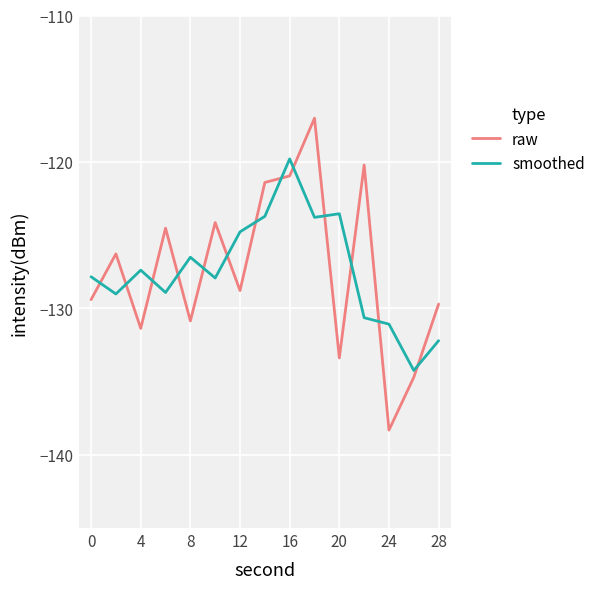

What is the highest value of the smoothed series?

-119.8